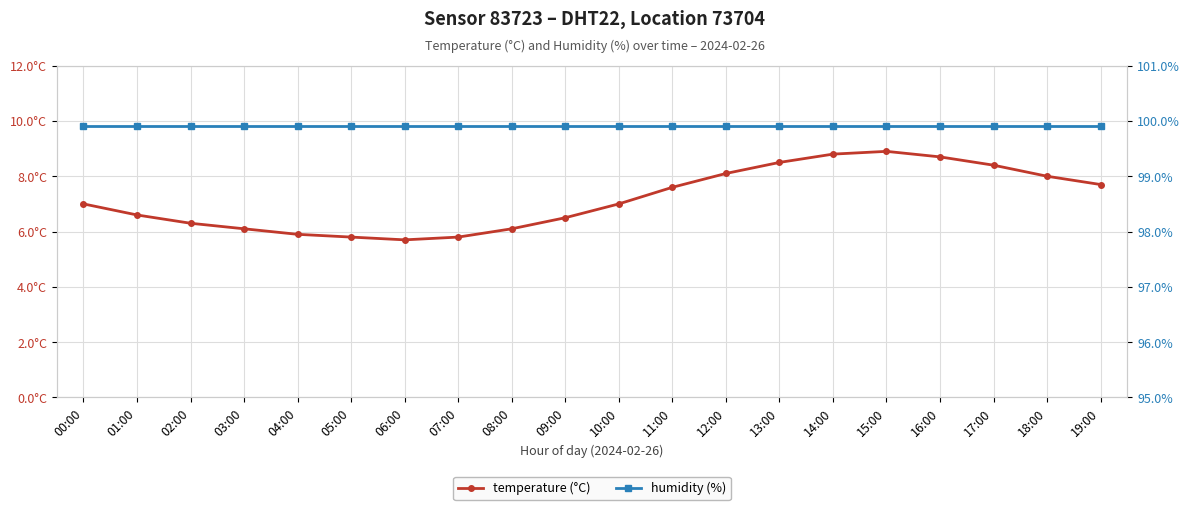

What is the label of the 9th point from the left?

08:00